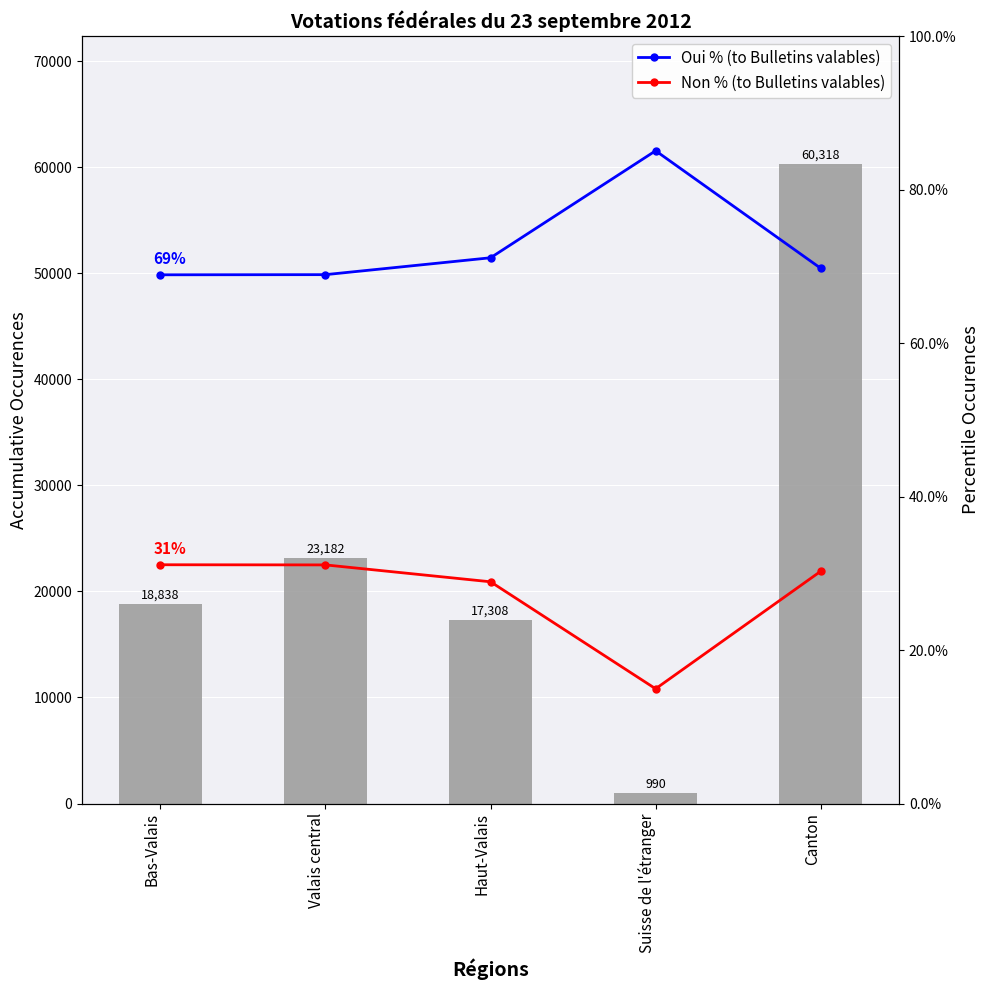

What is the total value across all series at Valais central?

23183.0